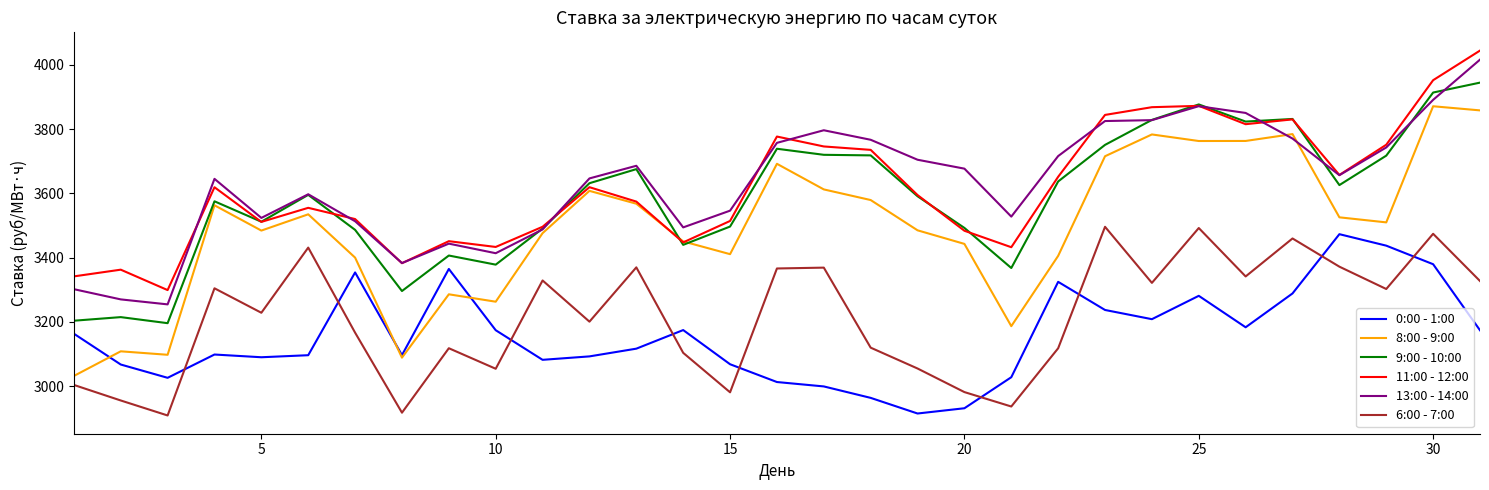

What is the maximum value for 6:00 - 7:00?

3496.0